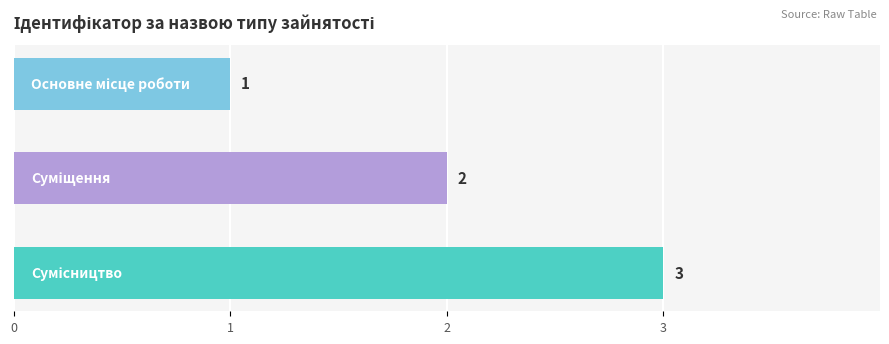

Count the values in the range 1 to 3.

3